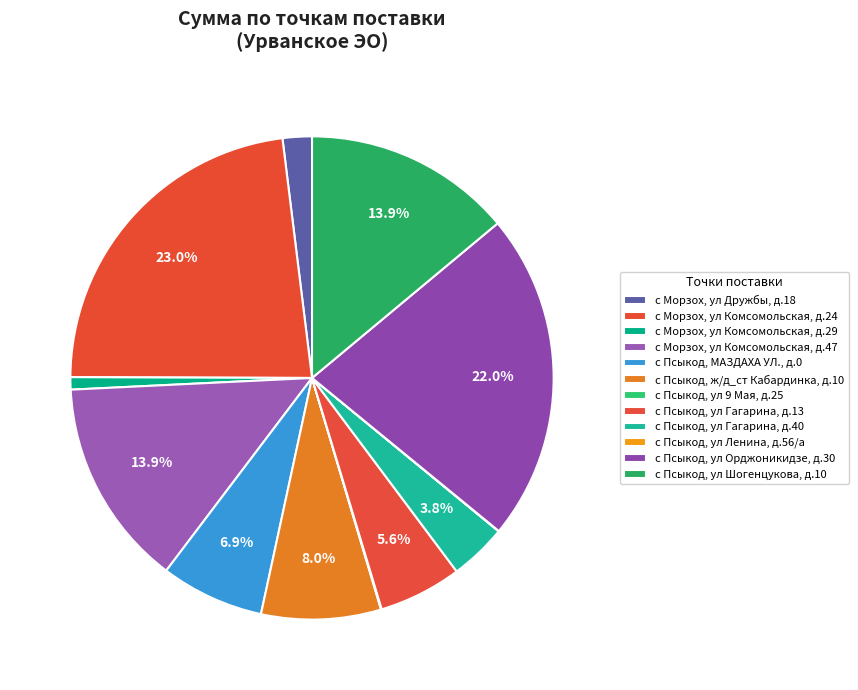

The с Морзох, ул Комсомольская, д.29 slice represents 11% of the pie. True or false?

False